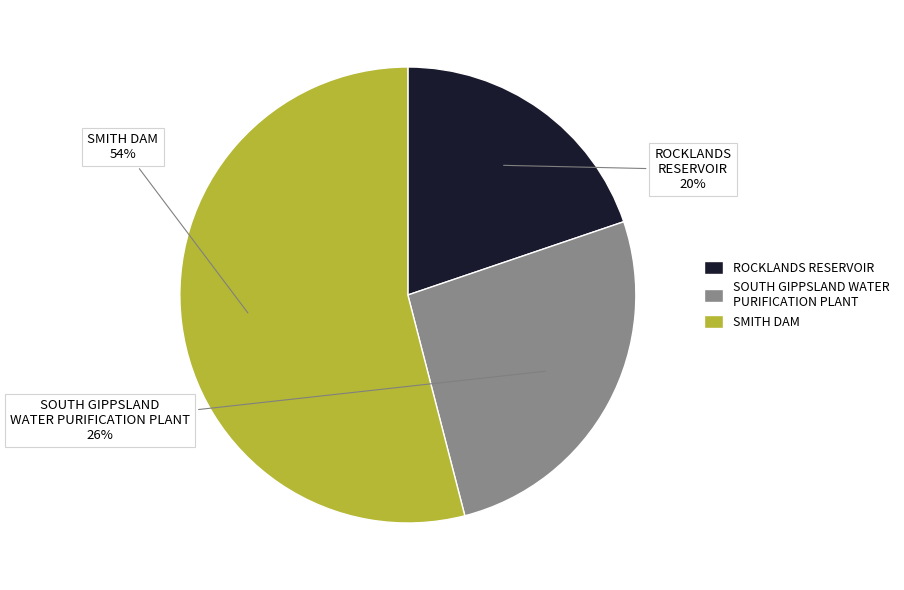

How many slices are in this pie chart?

3